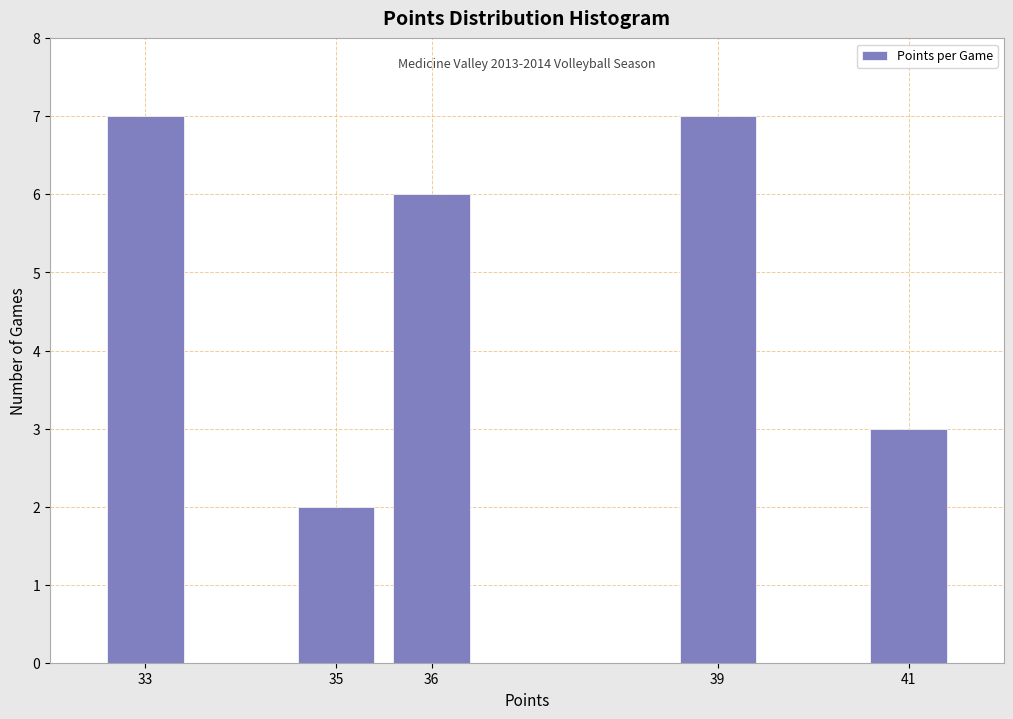

Reading left to right, transcribe all the data shown in this chart.

7	2	6	7	3